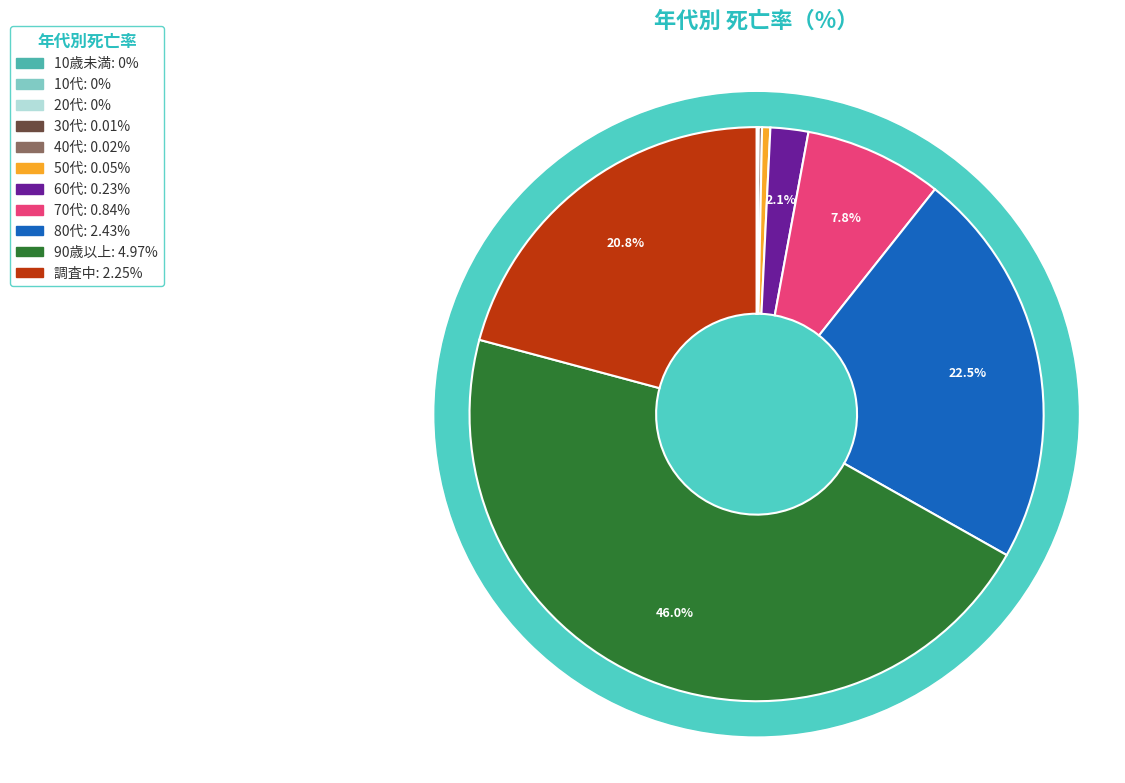

The 20代 slice represents 1% of the pie. True or false?

False